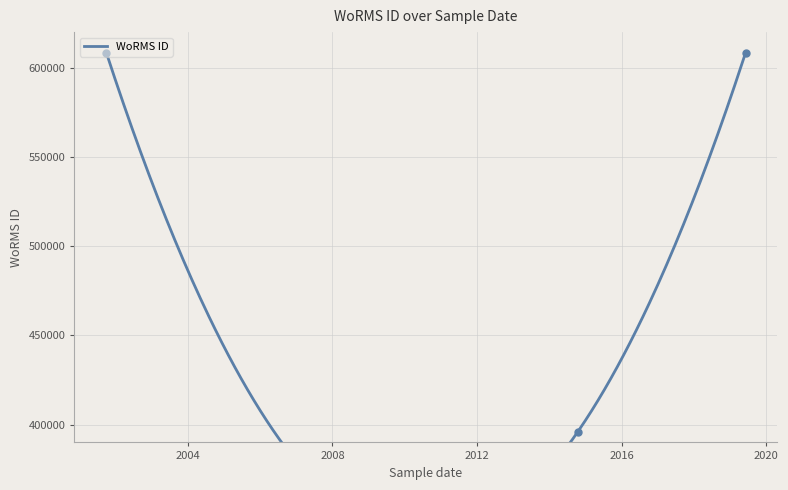

Between 2001-10-01 and 2019-06-05, which is larger?

2001-10-01